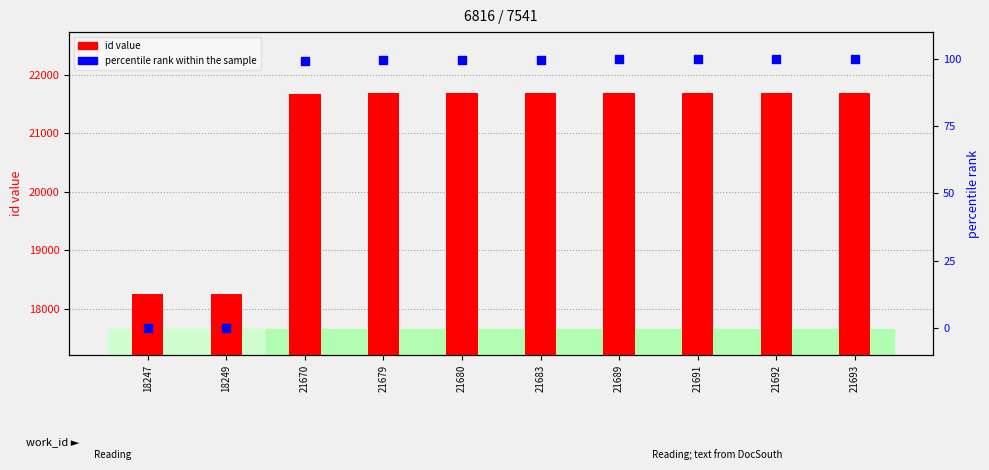

At which category is the sum across all series the highest?

21693